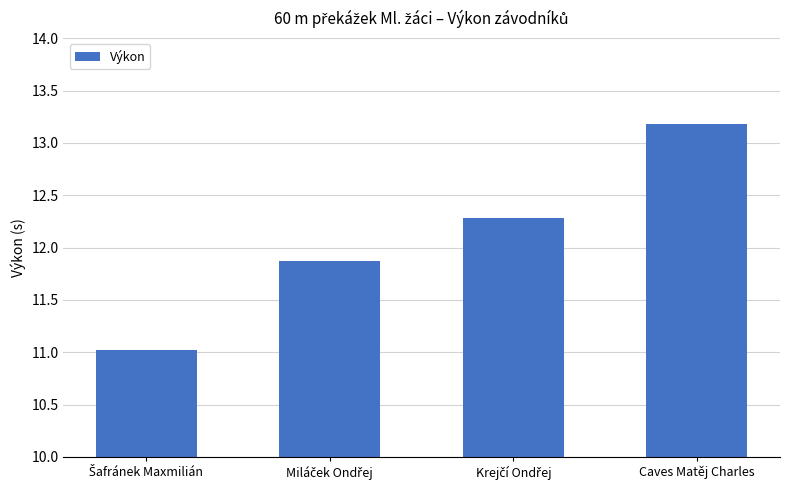

What is the difference between the maximum and minimum values?

2.2